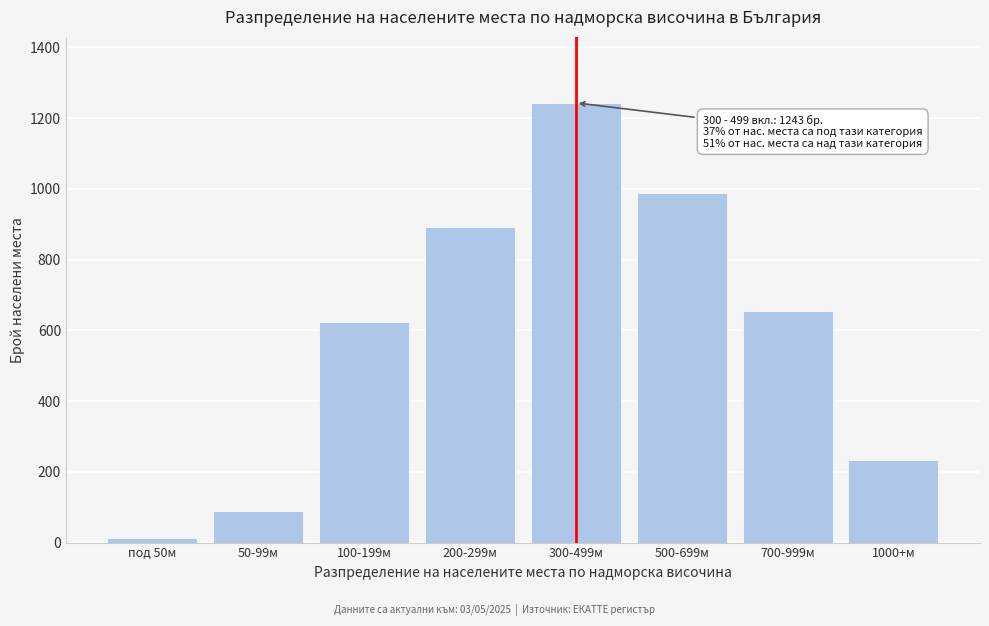

Reading left to right, transcribe all the data shown in this chart.

12	89	623	891	1243	987	654	234